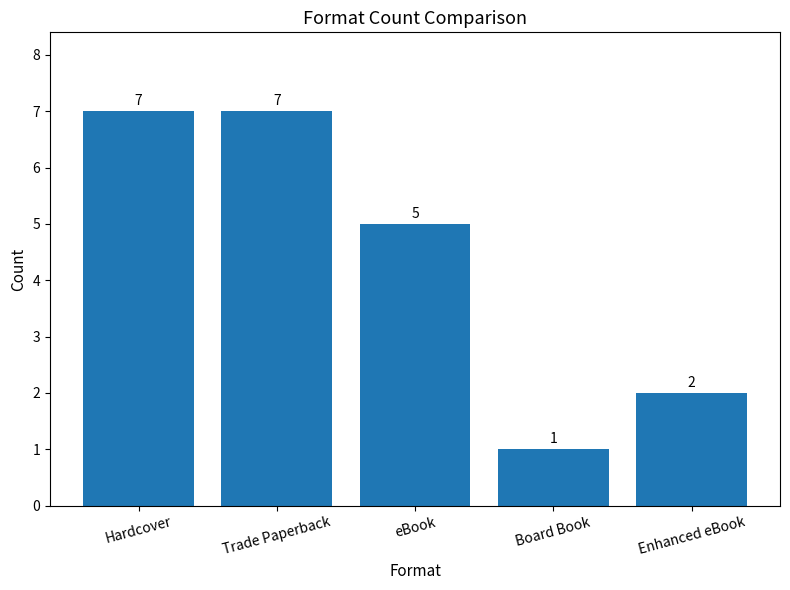

Reading left to right, extract all data points from this chart.

7	7	5	1	2